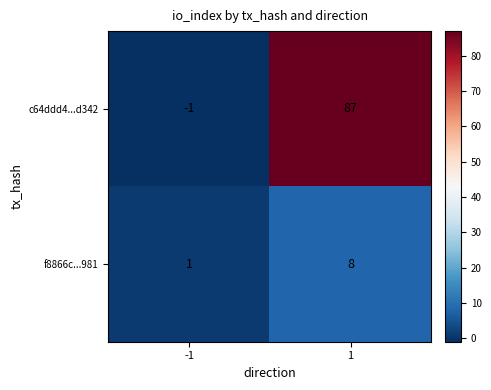

What is the maximum value shown in the chart?

87